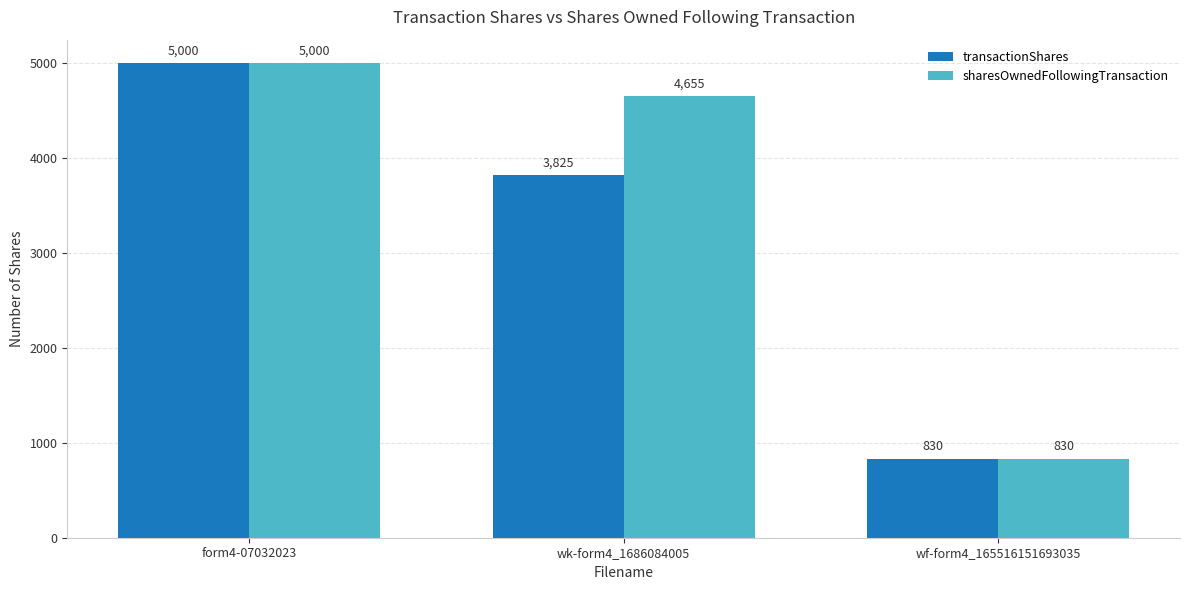

What is the difference between the transactionShares values at form4-07032023 and wk-form4_1686084005?

1175